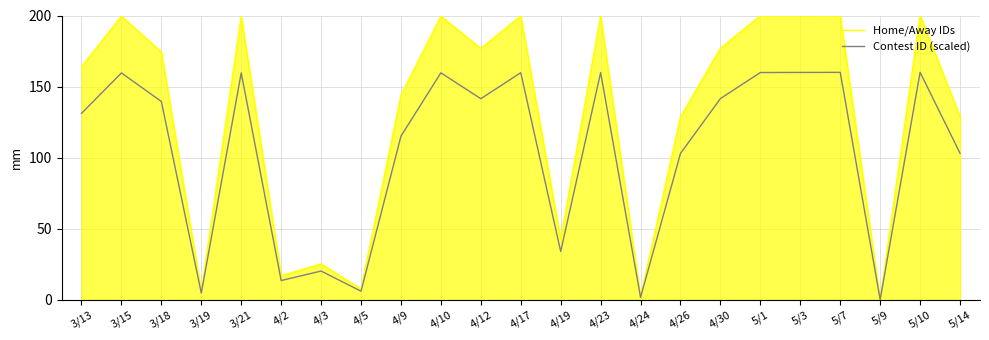

What is the maximum value for Home/Away IDs?

200.0